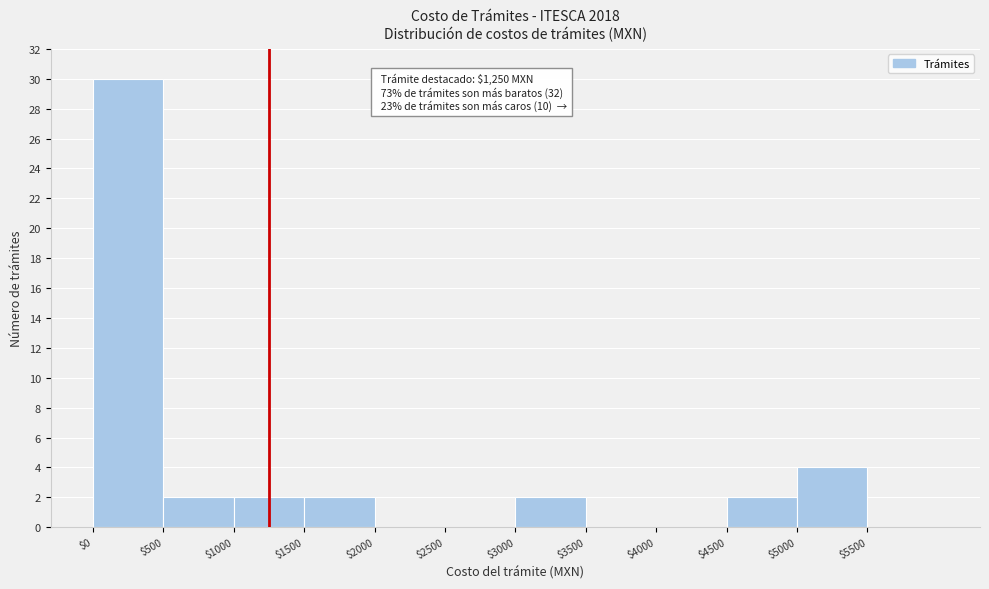

Over which range of the x-axis is the bar tallest?

0 to 500